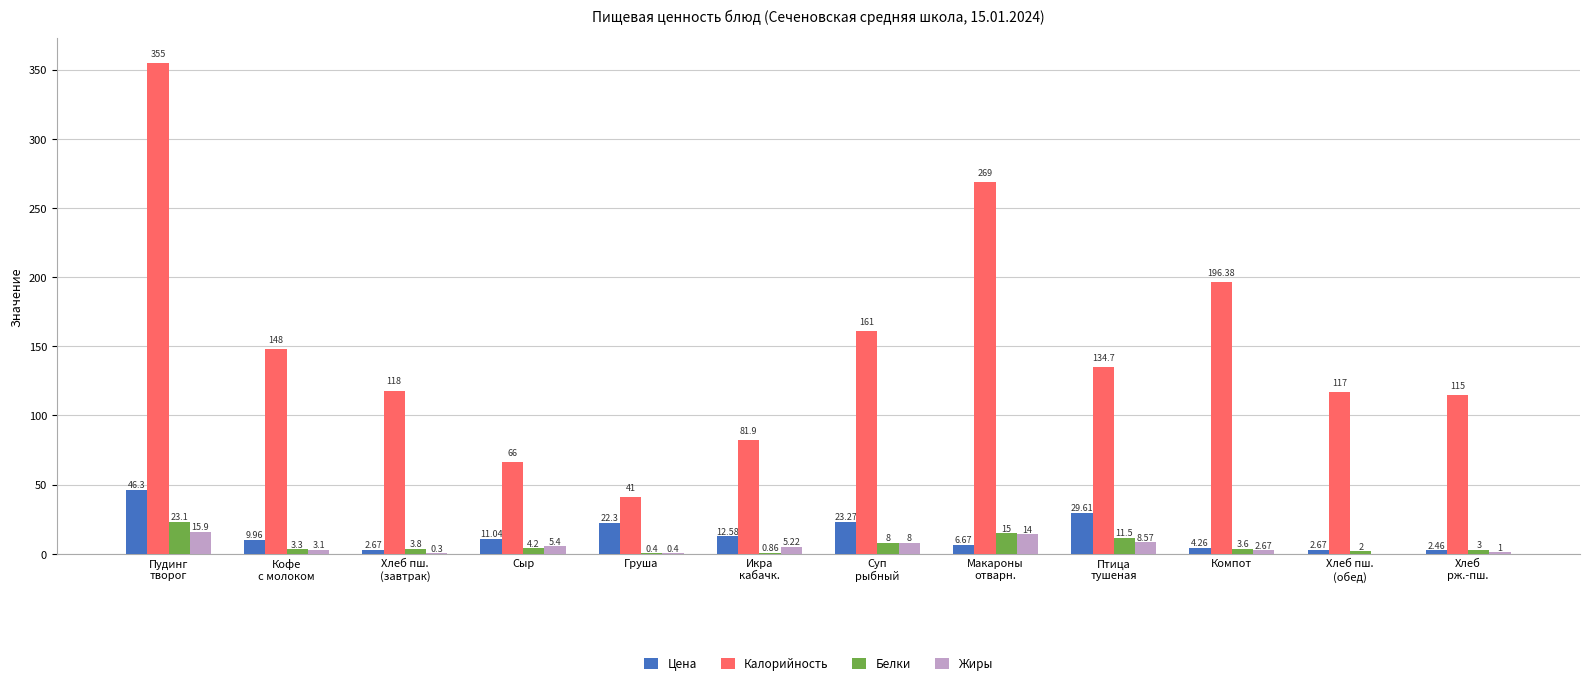

What is the highest value of the Цена series?

46.3